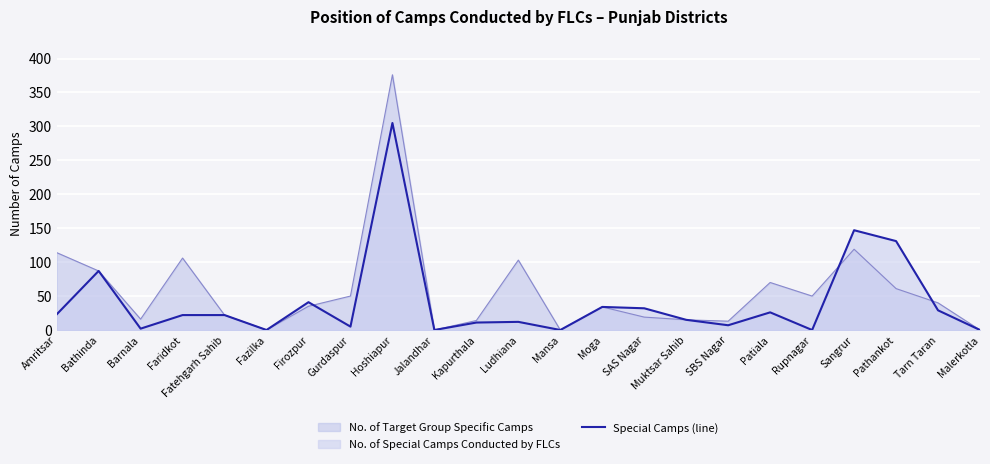

The chart shows a value of 111 at Rupnagar. True or false?

False